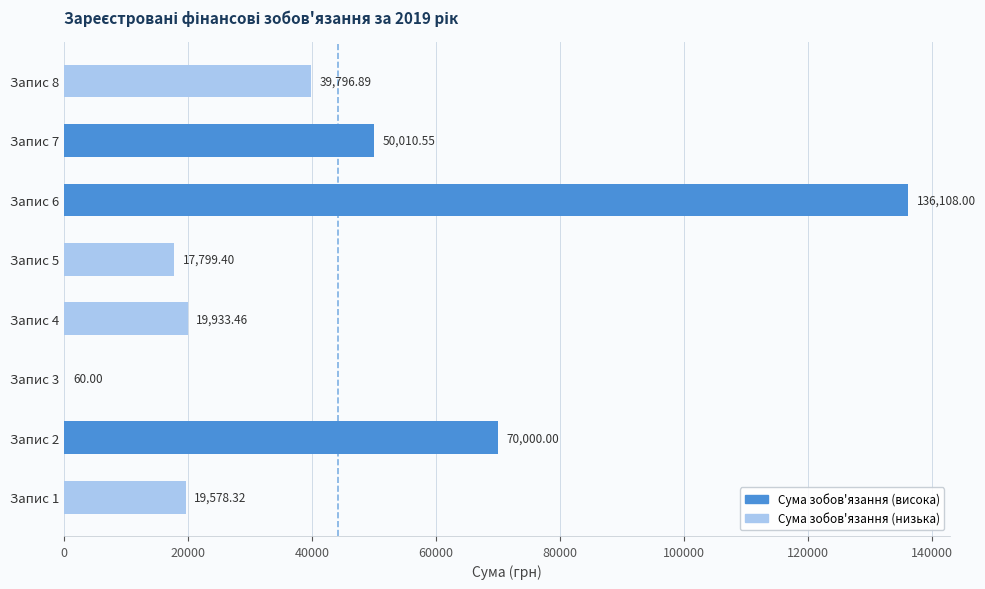

What is the sum of the values at Запис 3 and Запис 4?

19993.5